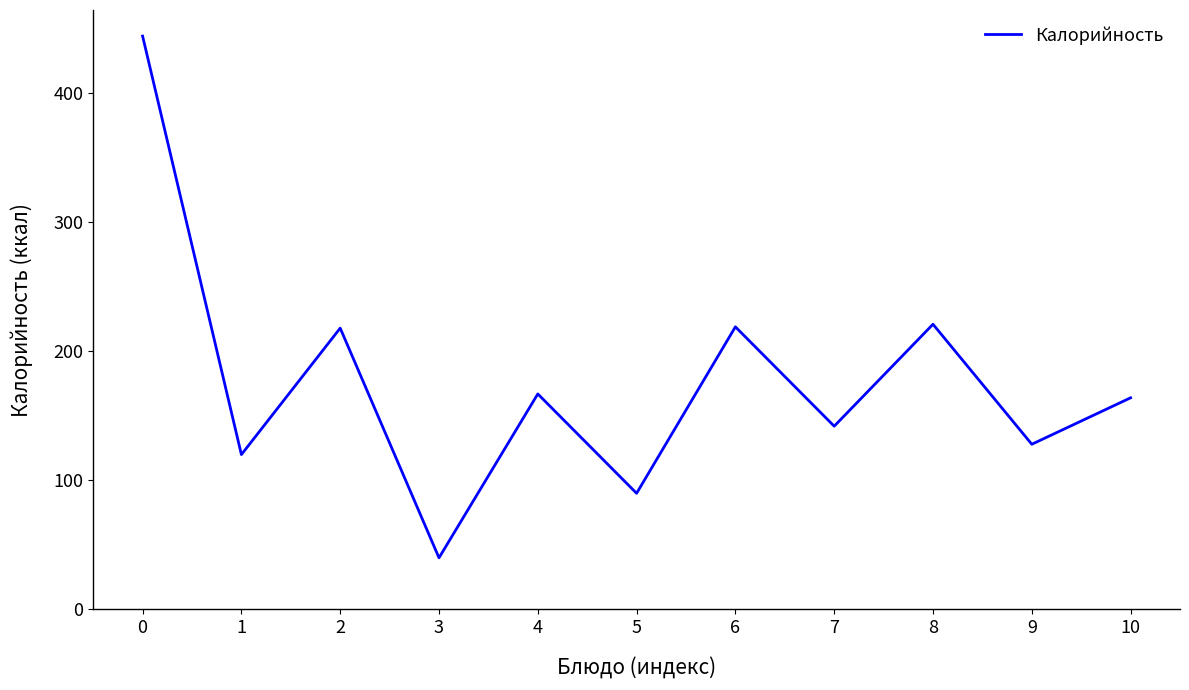

Read the value at 1.

120.0